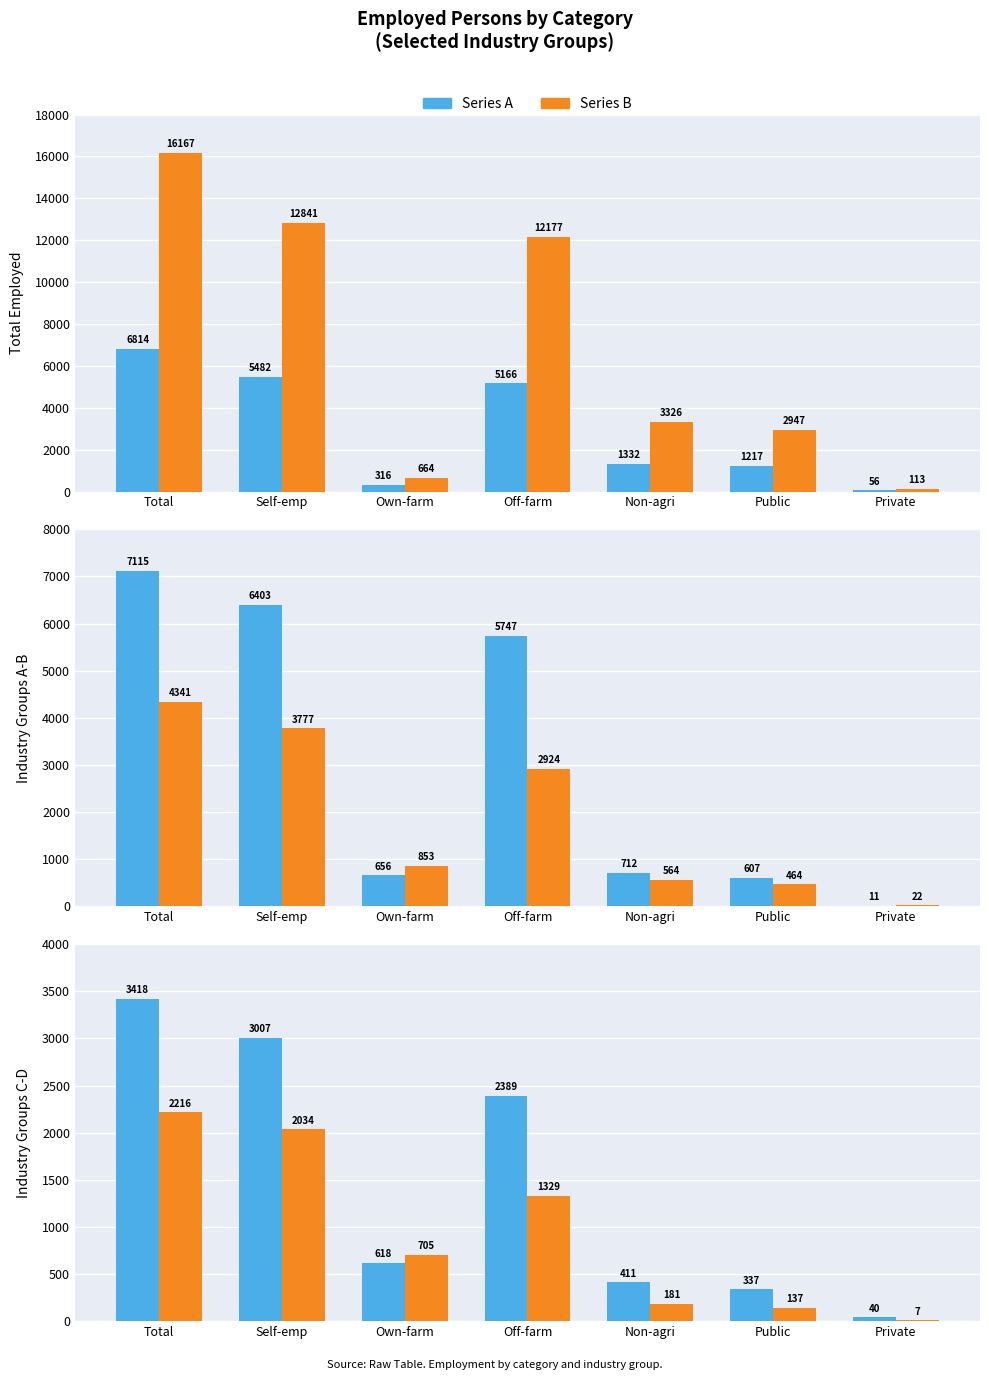

What is the average value of the Series B series?

944